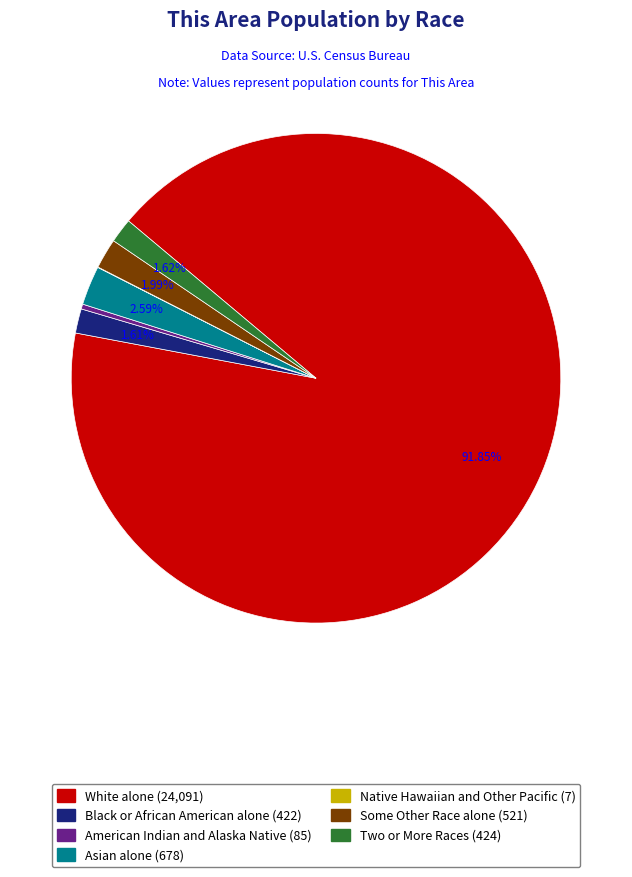

Combined, do Two or More Races (424) and American Indian and Alaska Native (85) account for over 50%?

No